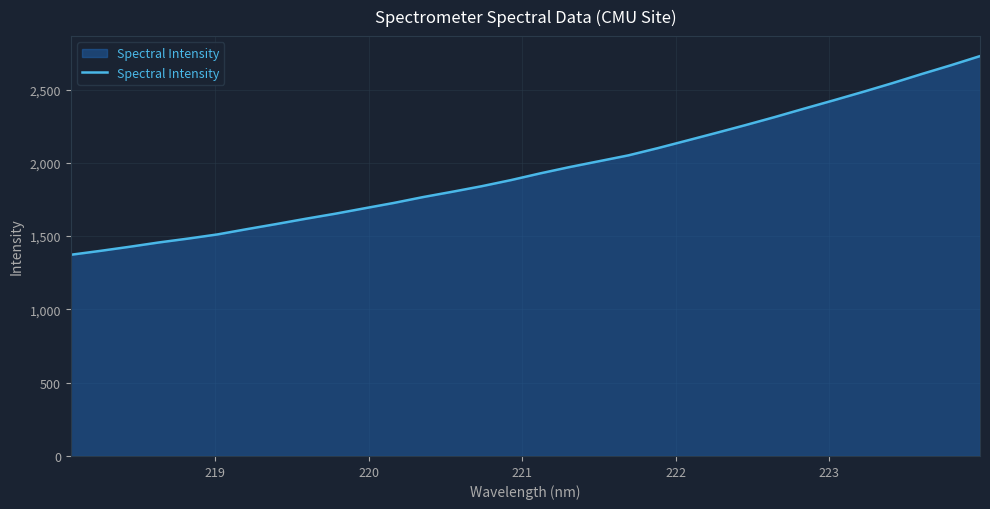

What is the minimum value shown in the chart?

1372.8